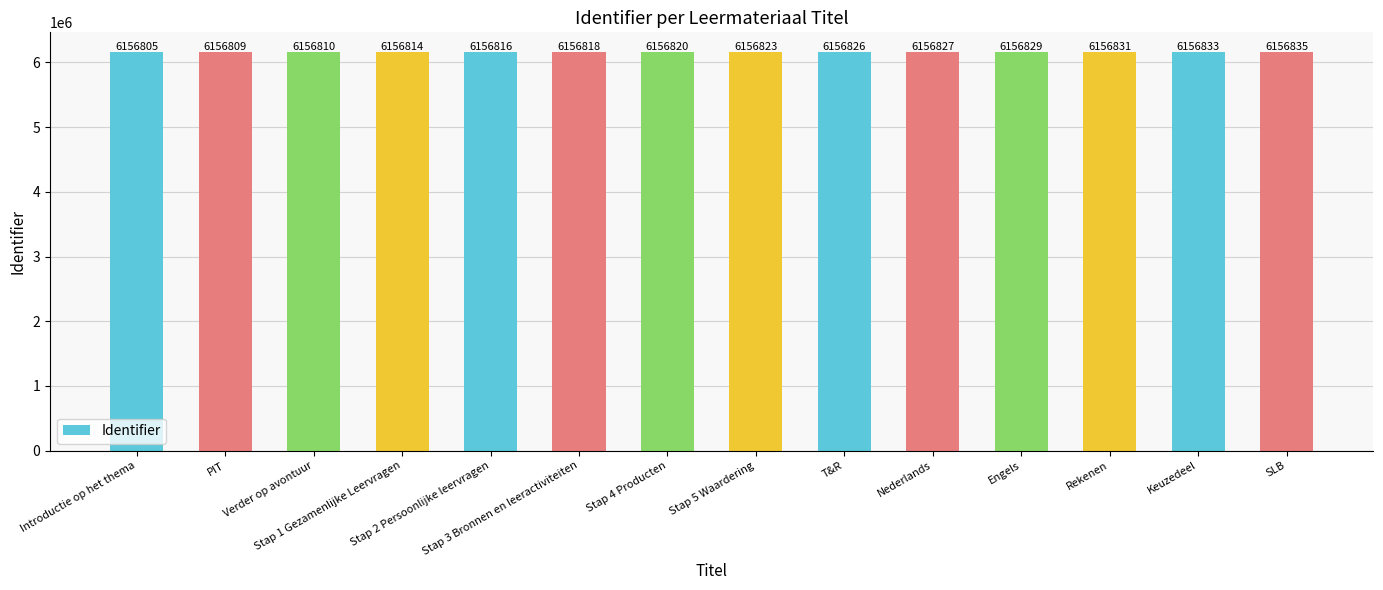

List the labels in order of value, largest first.

SLB, Keuzedeel, Rekenen, Engels, Nederlands, T&R, Stap 5 Waardering, Stap 4 Producten, Stap 3 Bronnen en leeractiviteiten, Stap 2 Persoonlijke leervragen, Stap 1 Gezamenlijke Leervragen, Verder op avontuur, PIT, Introductie op het thema